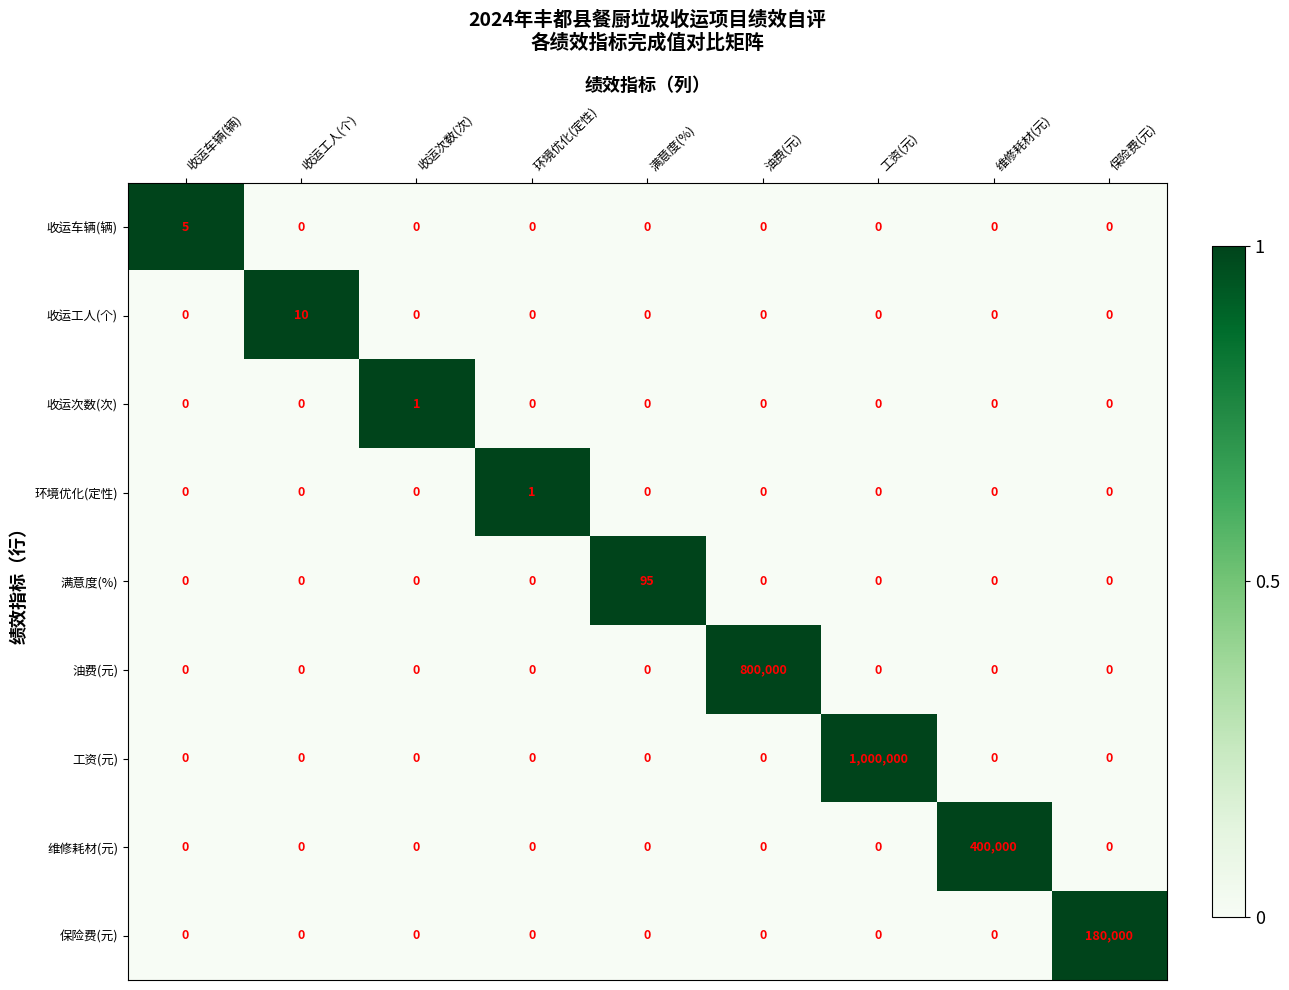

What is the average value of the 油费(元) series?

88889